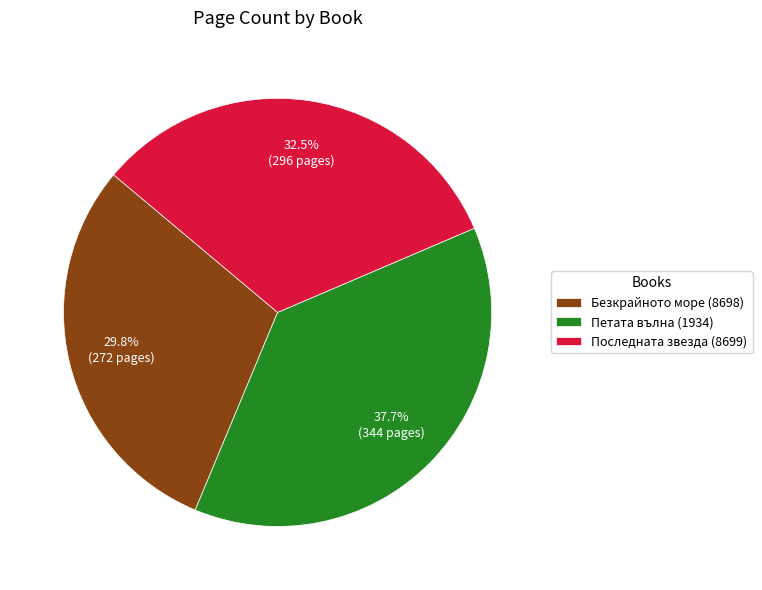

To the nearest percent, what percentage of the pie is Безкрайното море (8698)?

30%